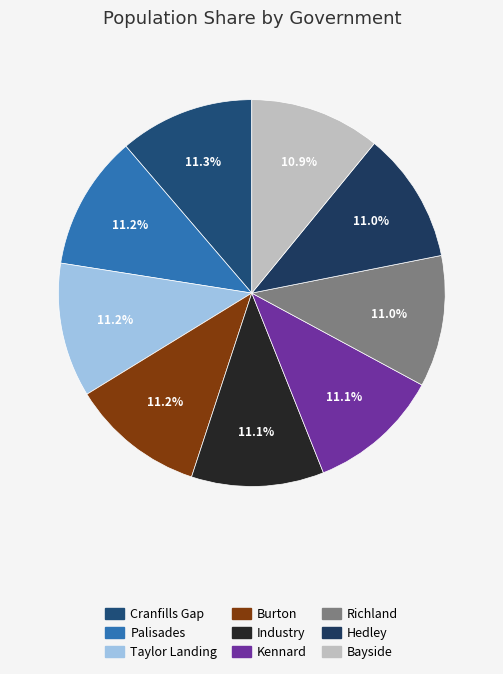

Is there any slice that represents more than half of the pie?

No